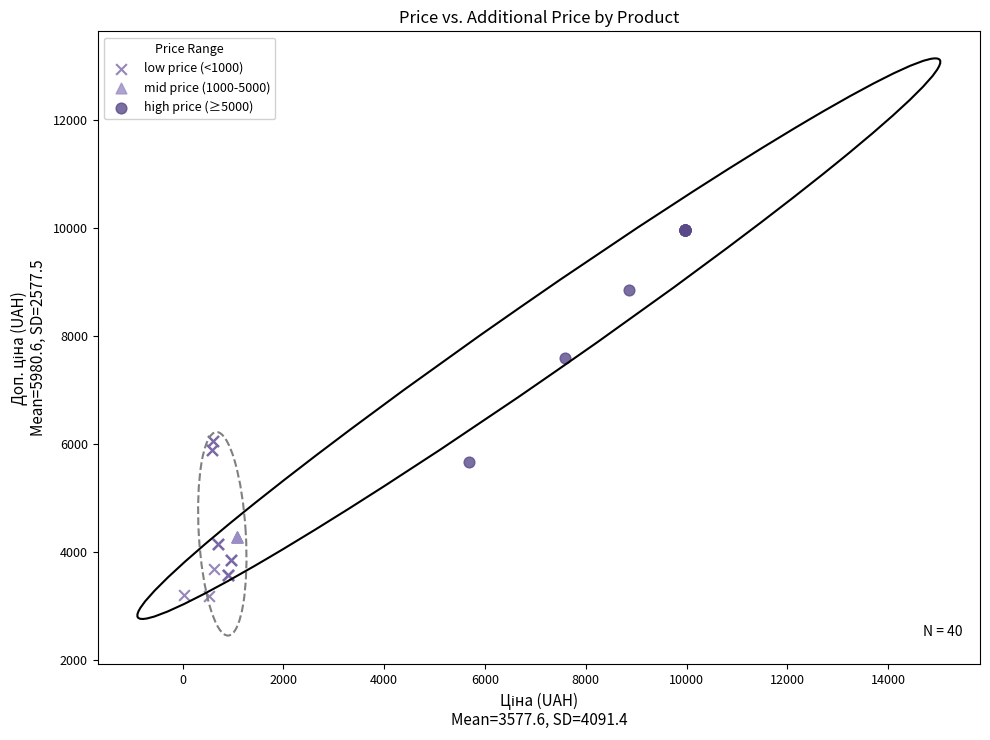

Which series contains the highest Y value?

high price (≥5000)